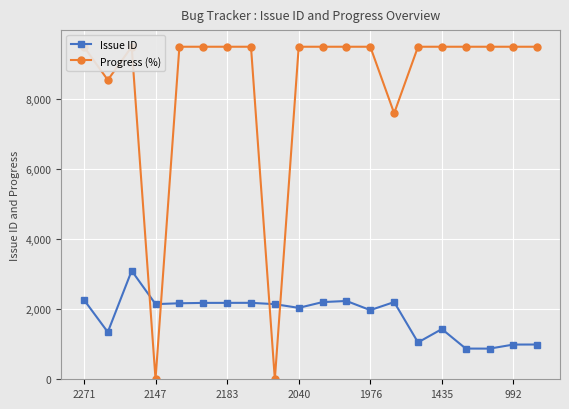

What is the difference between the Progress (%) values at 17 and 8?

9500